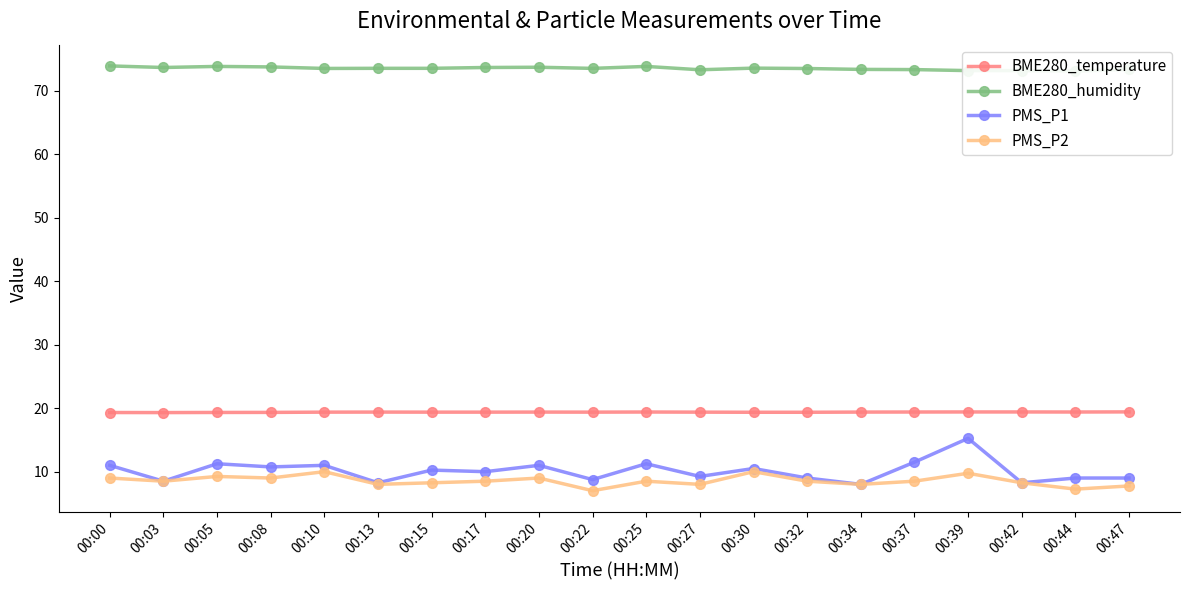

What is the difference between the highest and lowest values at 00:00?

64.9